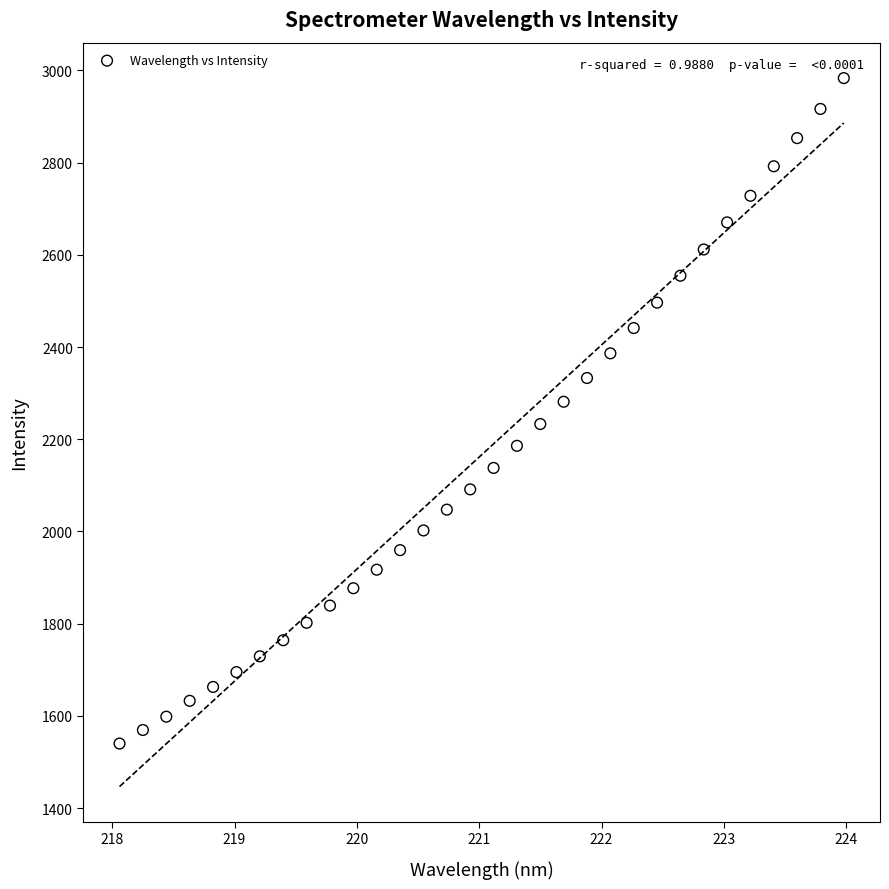

What is the range of Y values (max minus min)?

1443.6